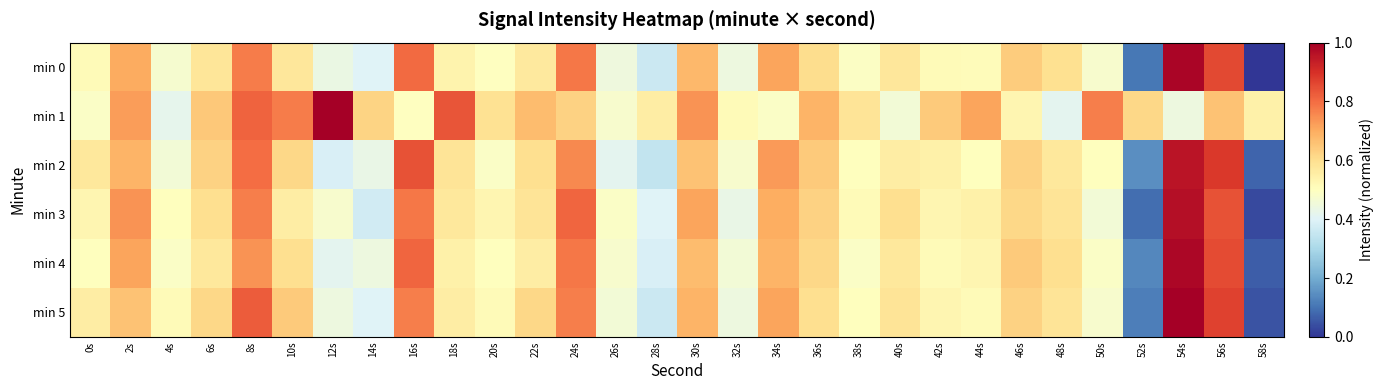

At 46s, list the series in order from smallest to largest.

min 1, min 3, min 2, min 5, min 0, min 4